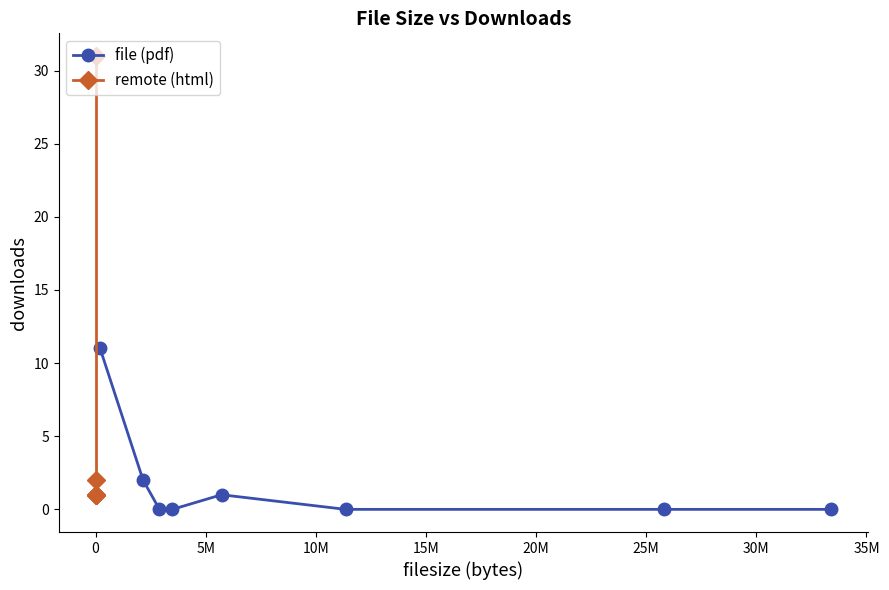

What is the maximum value for file (pdf)?

11